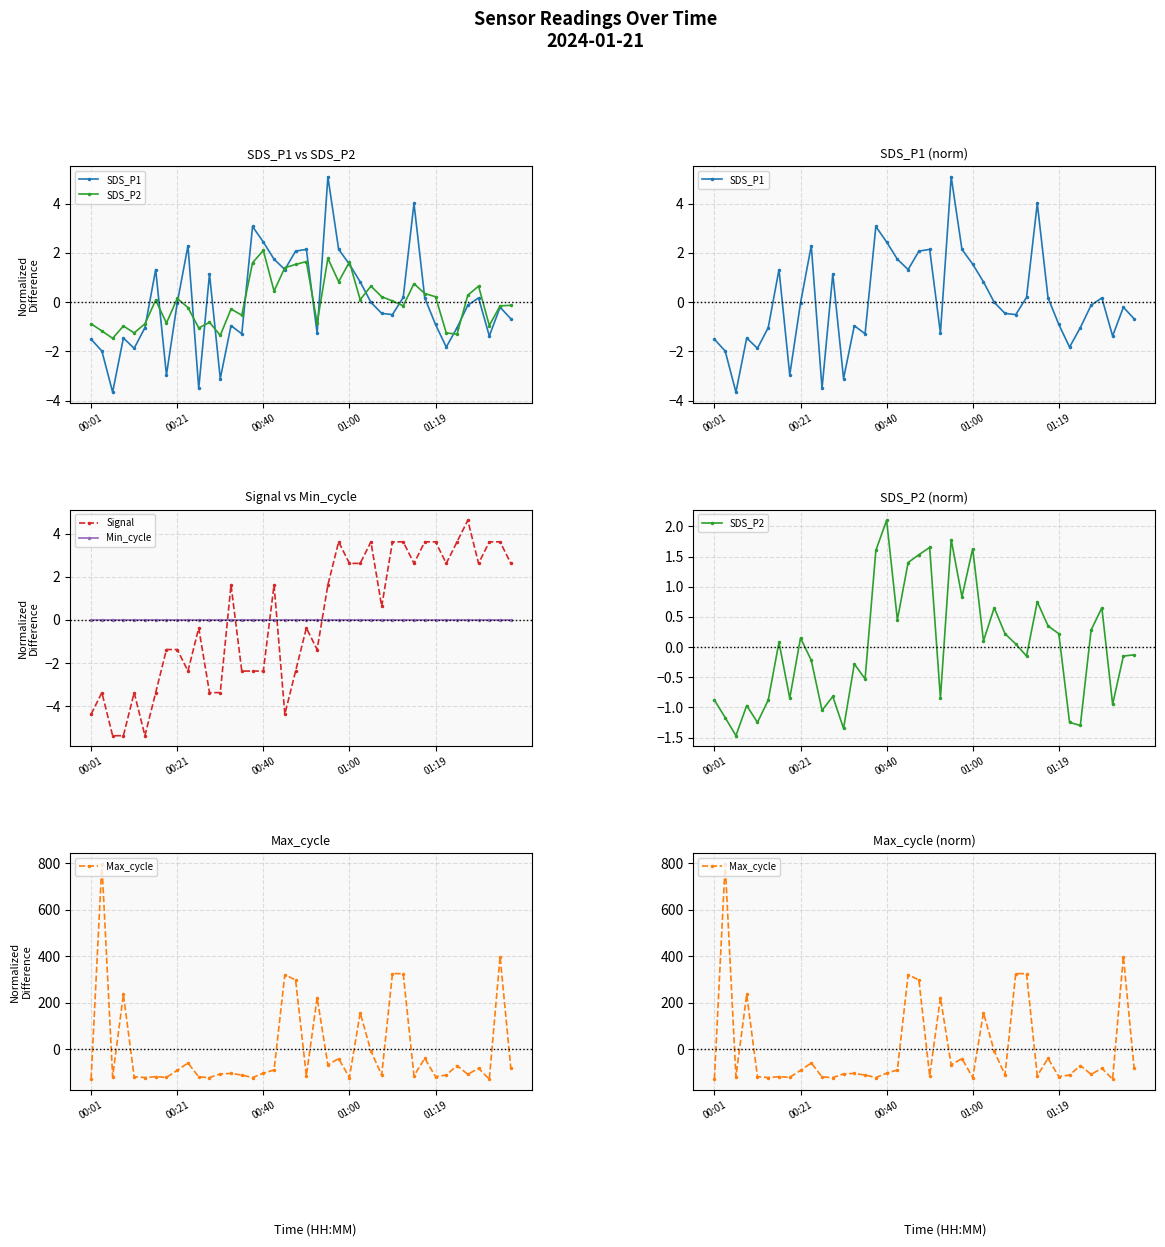

True or false: Min_cycle has more than 1 interior local peaks.

False